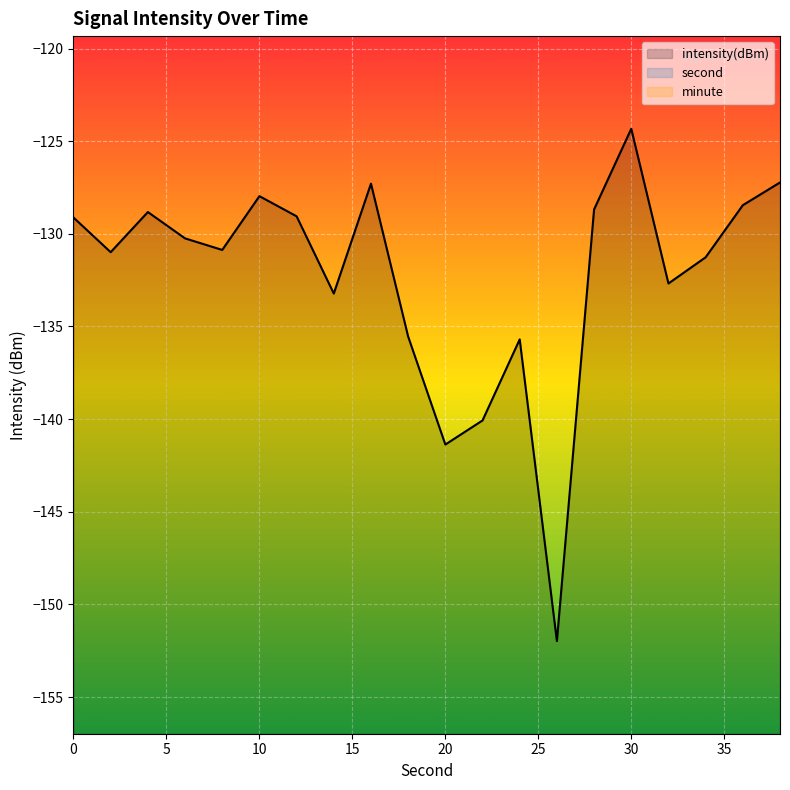

True or false: second and intensity(dBm) cross at least once.

False